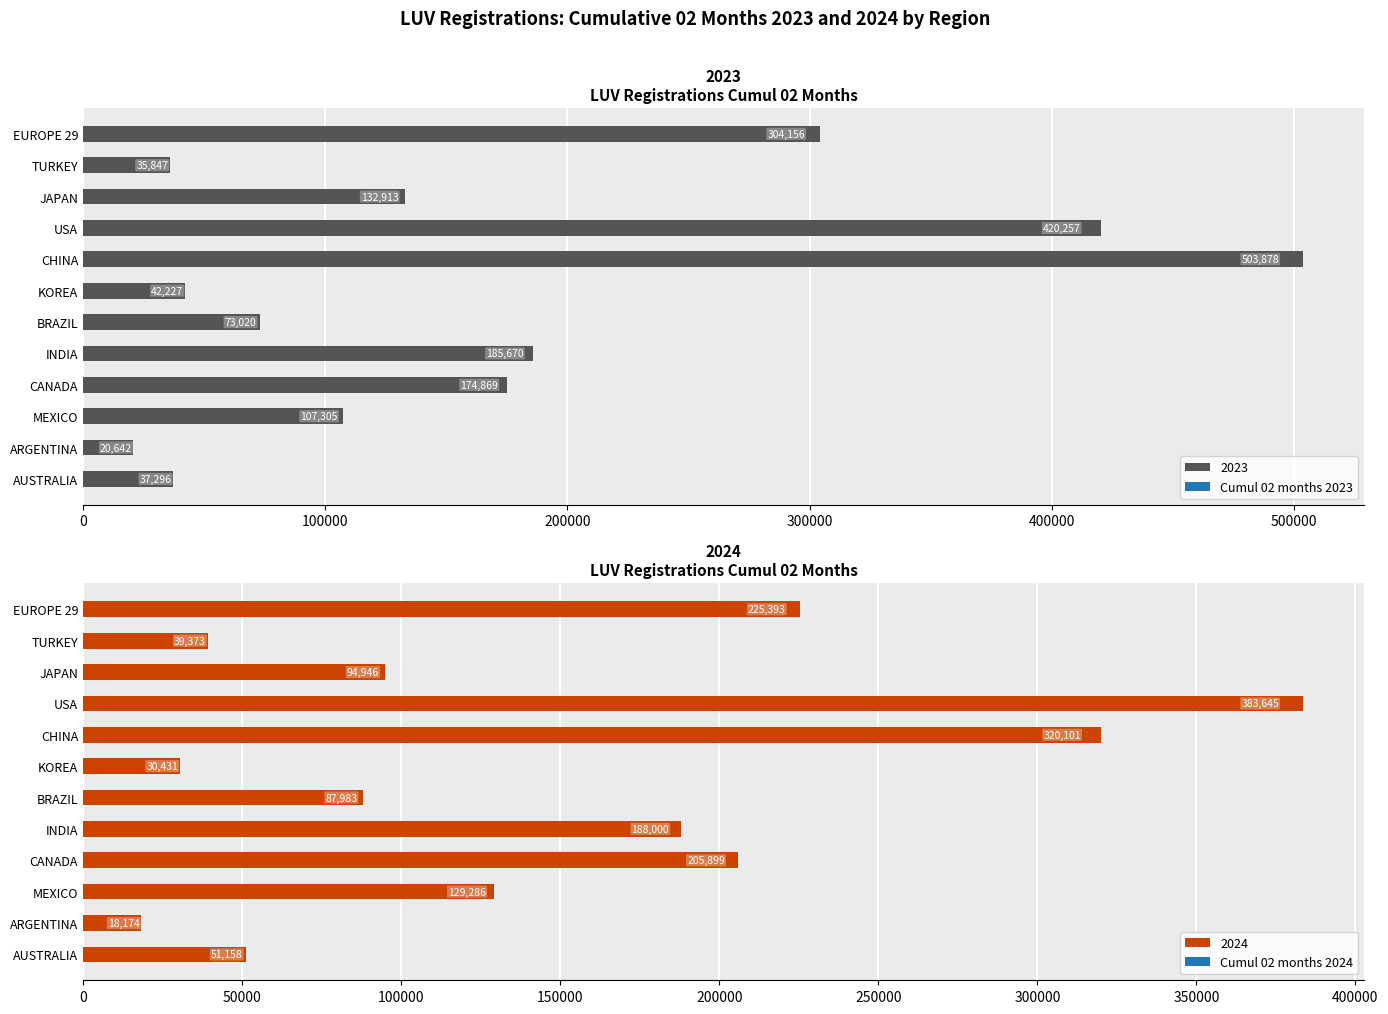

Are the bars grouped side by side (vs. stacked)?

Yes